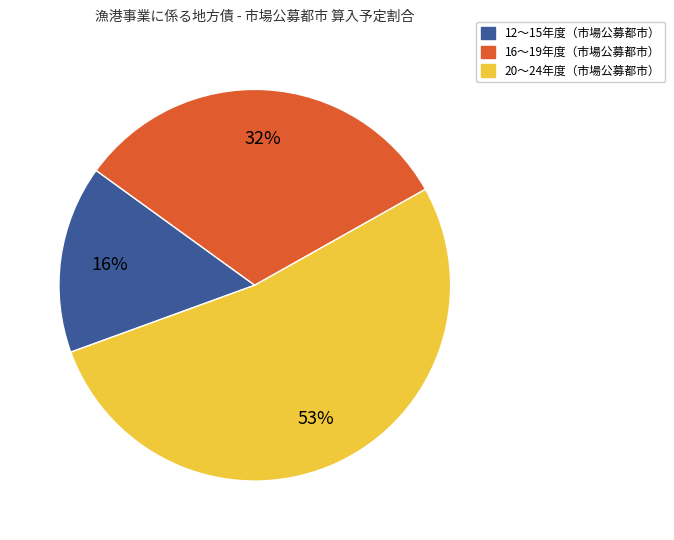

How many slices are in this pie chart?

3